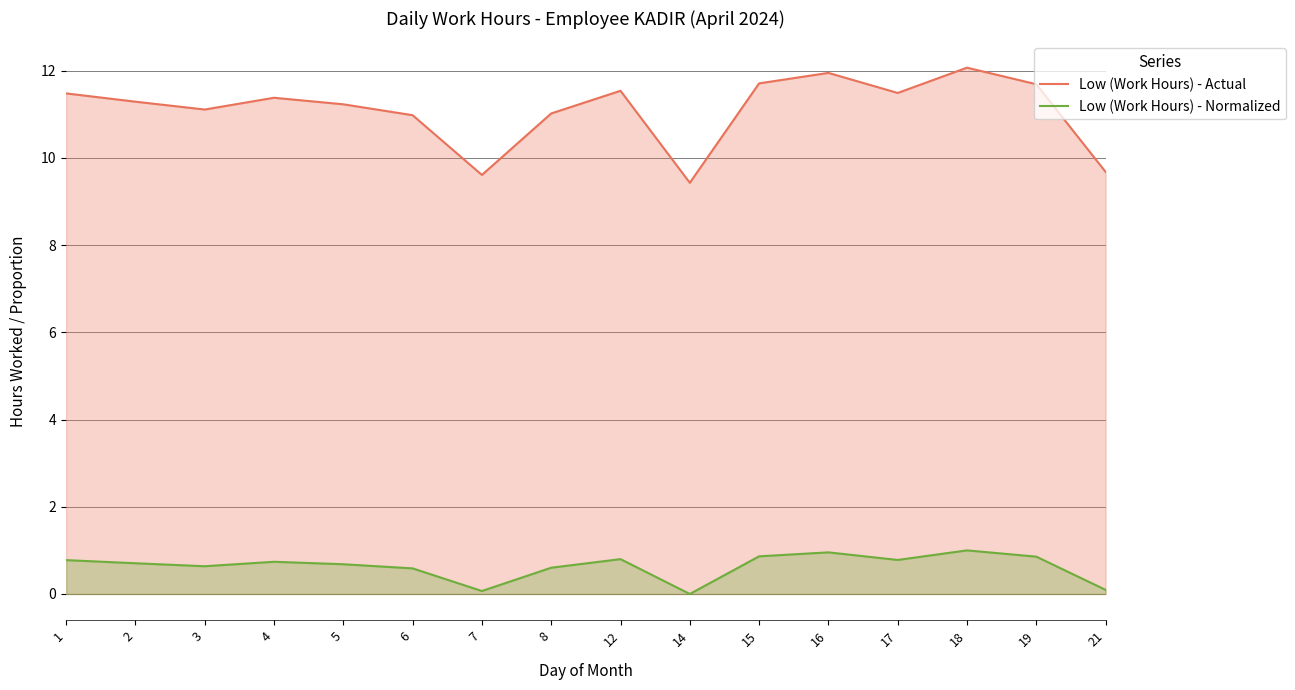

How many interior local valleys does the Low (Work Hours) - Normalized series have?

4